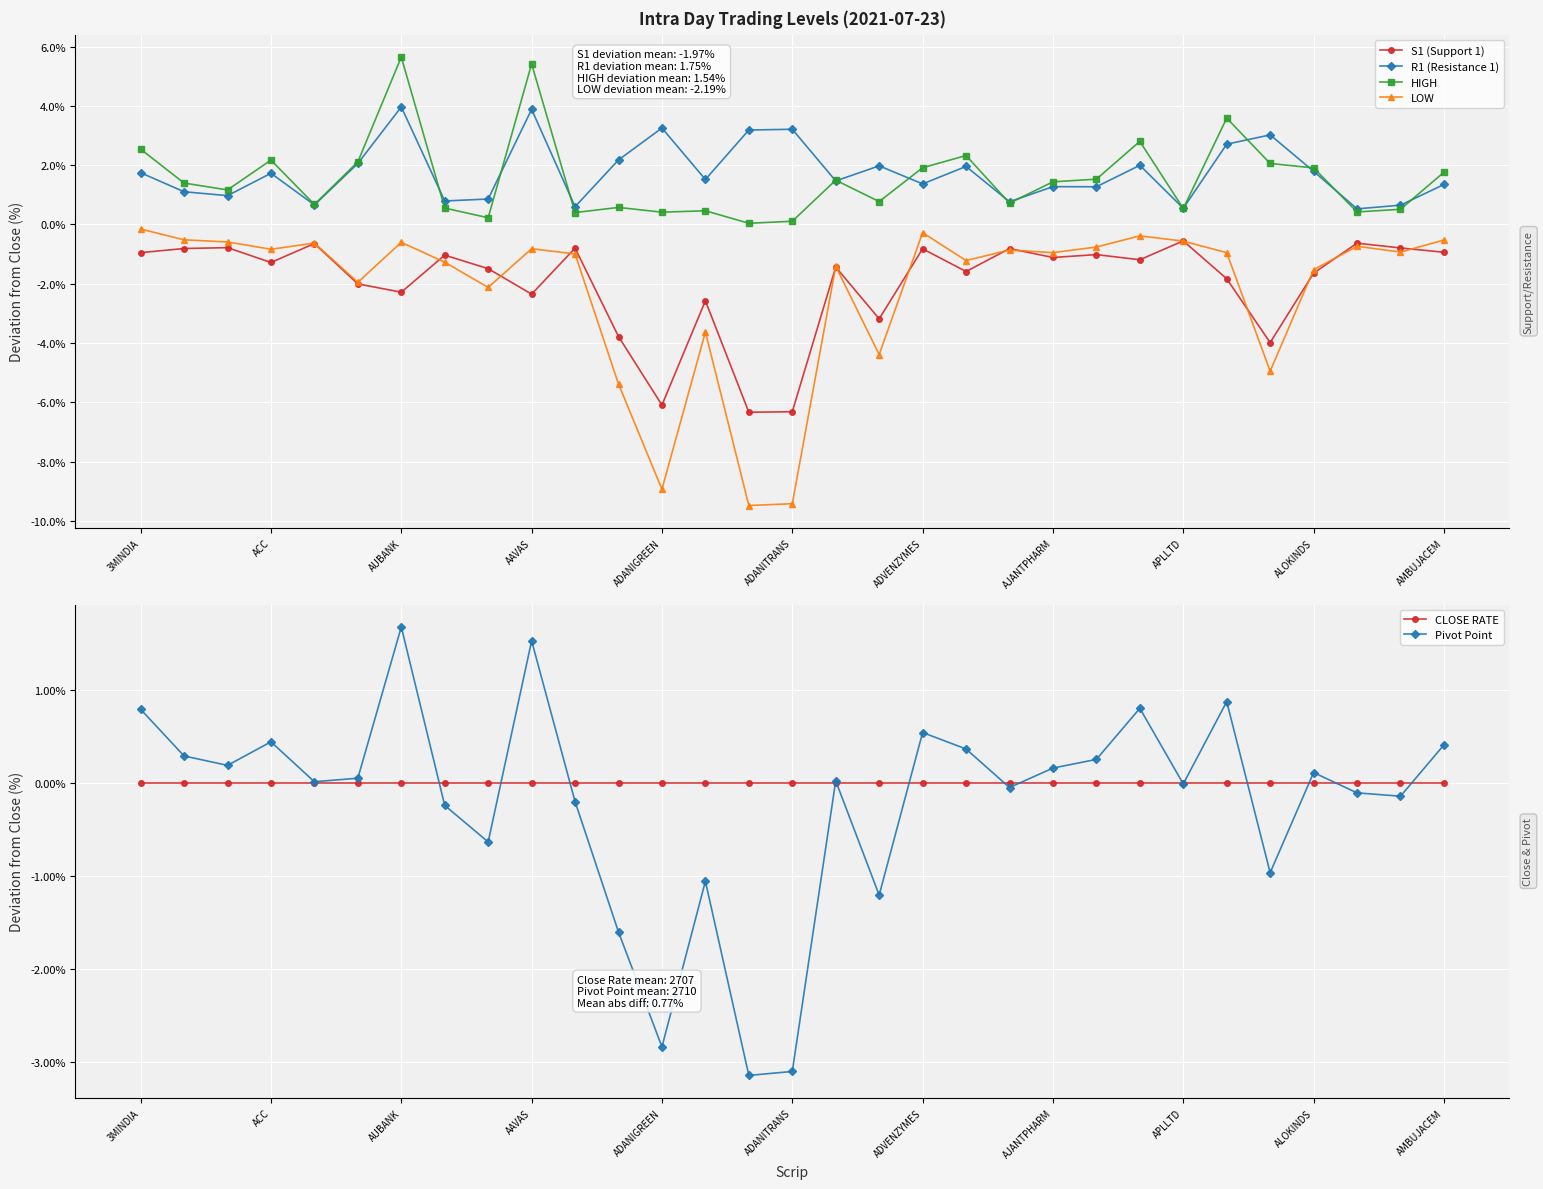

Which series has the largest total across all categories?

R1 (Resistance 1)